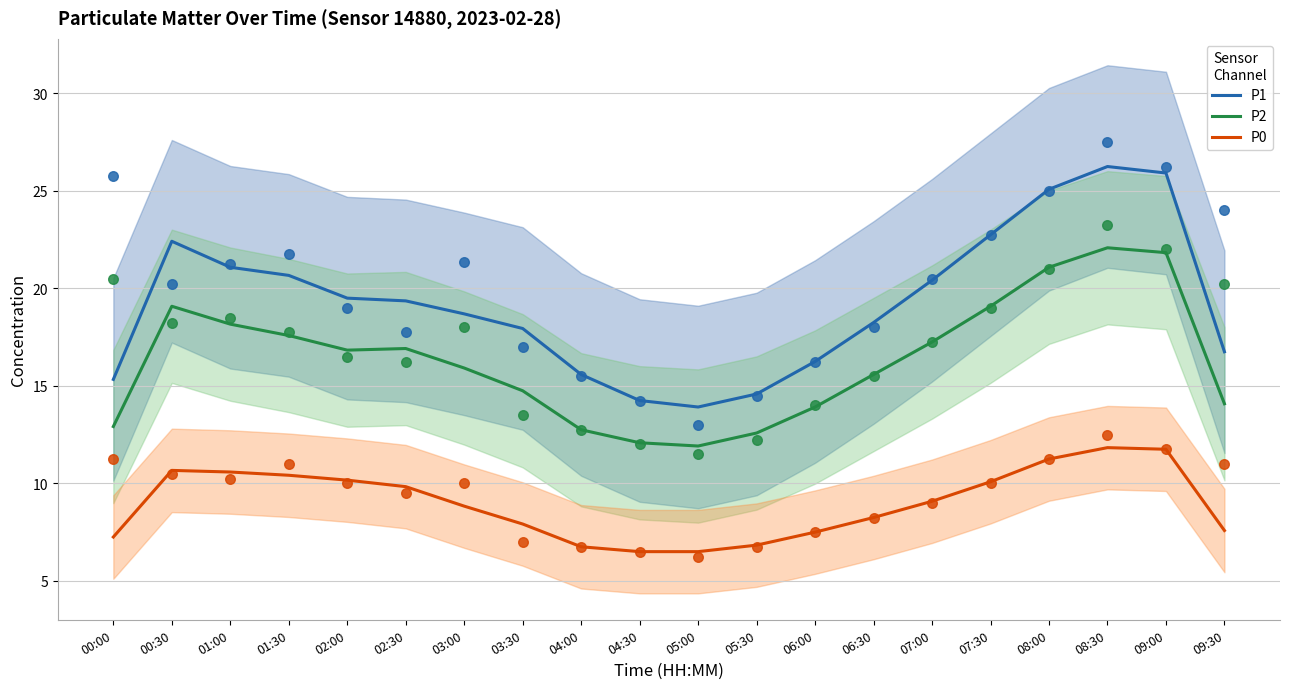

Which series reaches the minimum Y coordinate?

P0